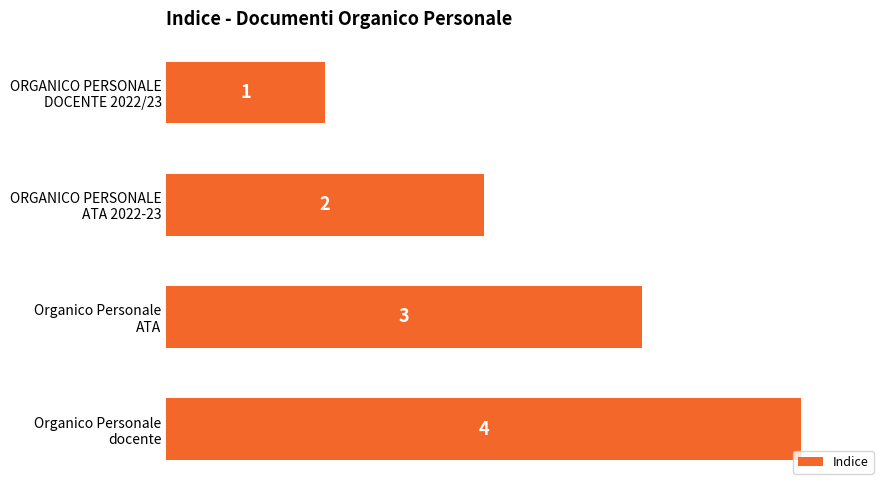

What is the value of the 1st bar from the top?

1